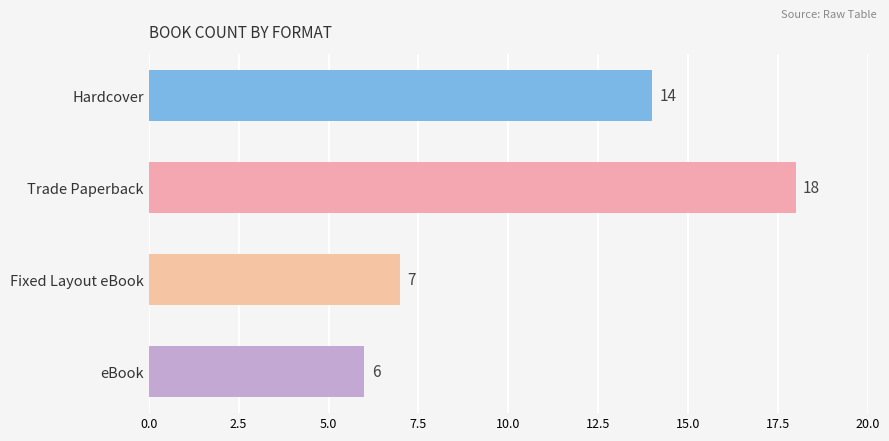

Rank the categories by value from lowest to highest.

eBook, Fixed Layout eBook, Hardcover, Trade Paperback